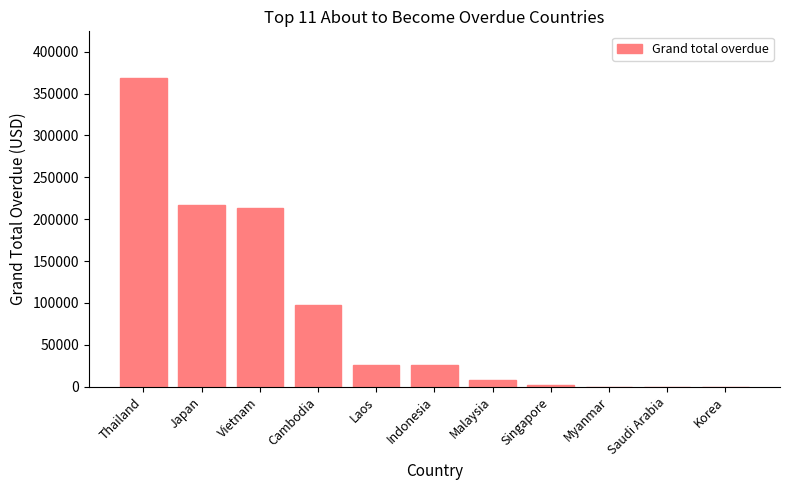

The chart shows a value of 213833.5 at Vietnam. True or false?

True